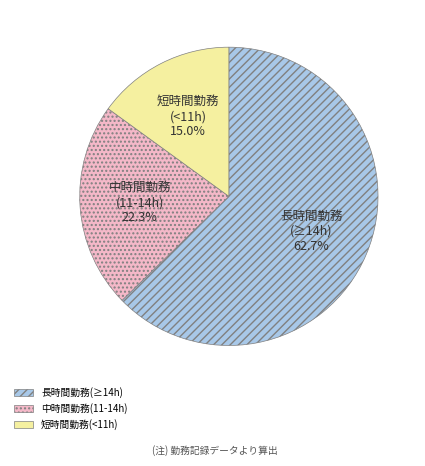

What is the ratio of the value at 中時間勤務(11-14h) to the value at 短時間勤務(<11h)?

1.5